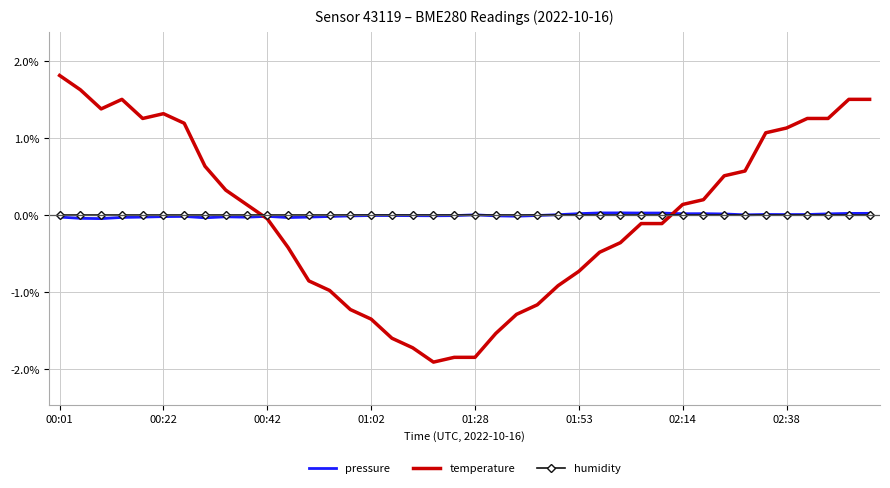

What is the maximum value shown in the chart?

1.8